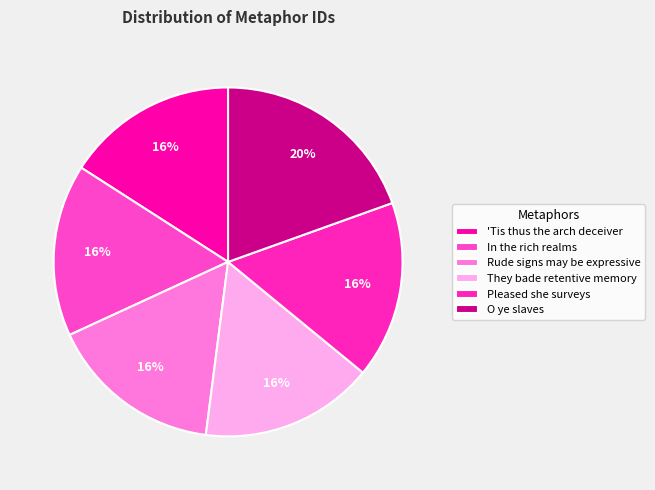

Count the number of slices in the pie.

6